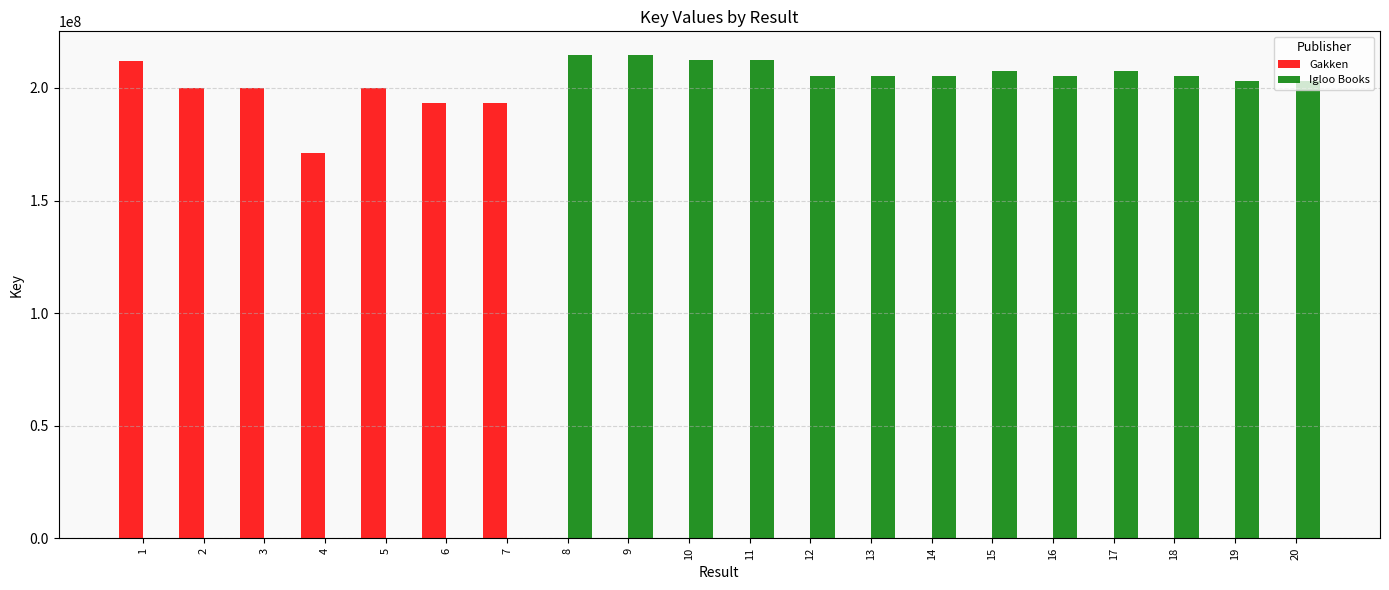

What is the maximum value shown in the chart?

214439916